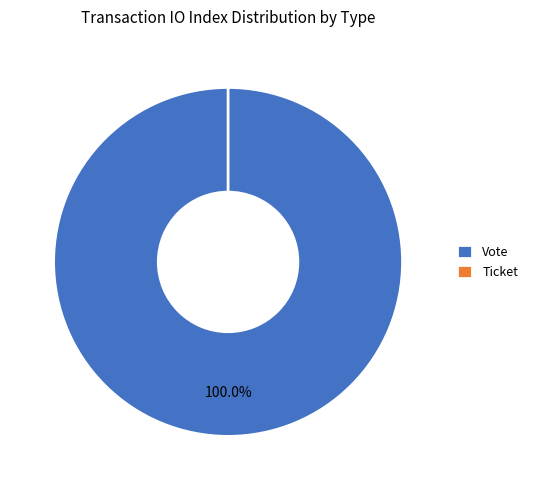

Is the sum of Vote and Ticket greater than half?

Yes